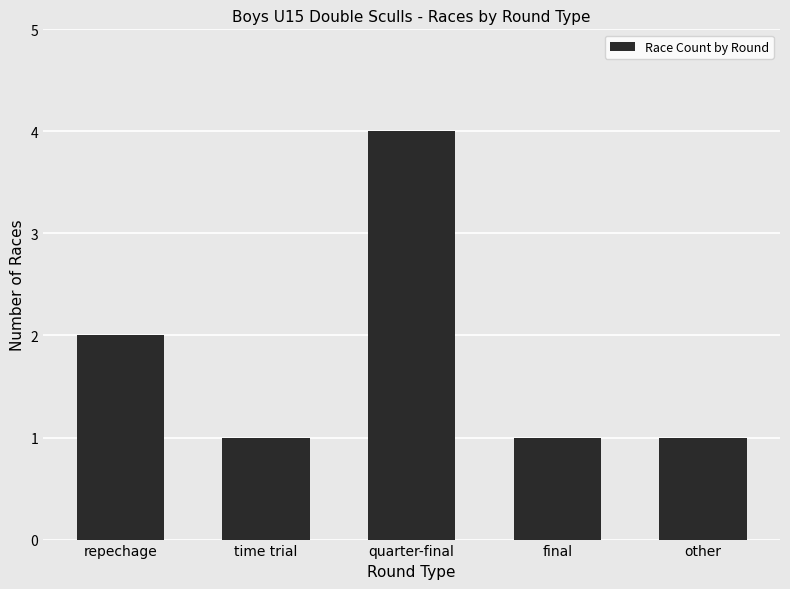

At which category does the chart reach its peak across all series?

quarter-final